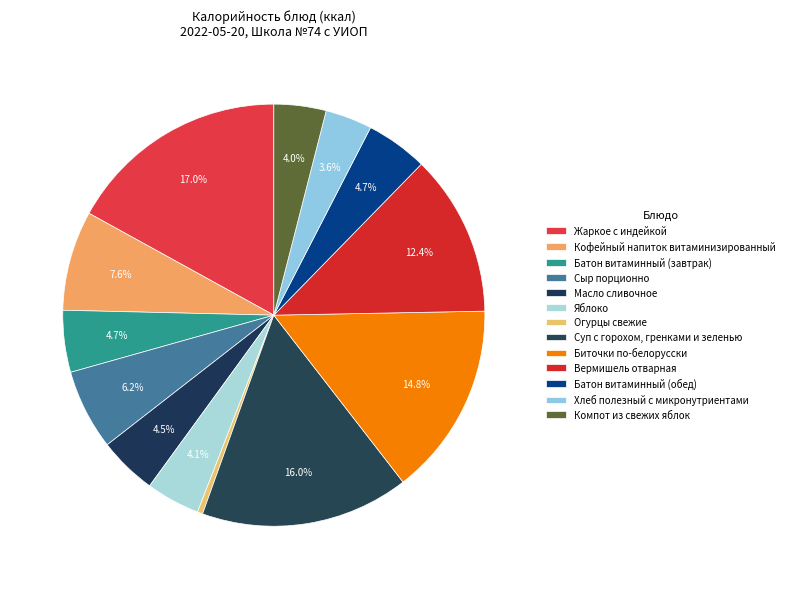

To the nearest percent, what portion does Сыр порционно represent?

6%